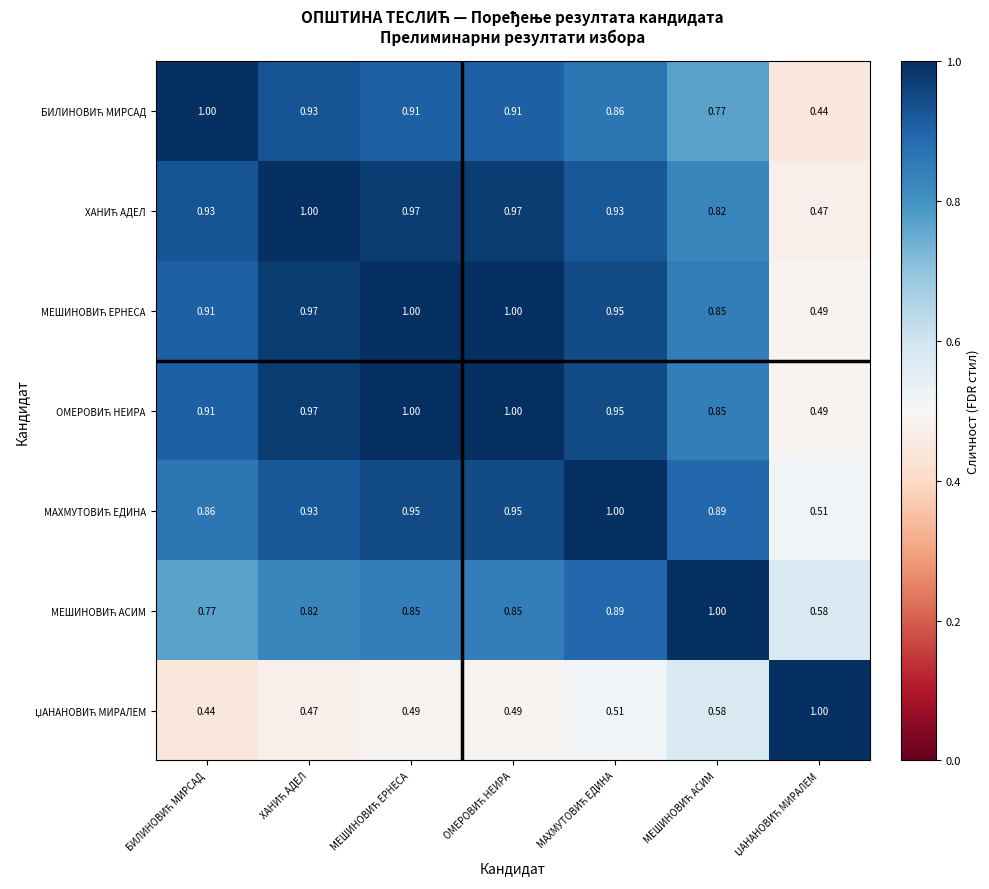

Count the number of categories in the chart.

7